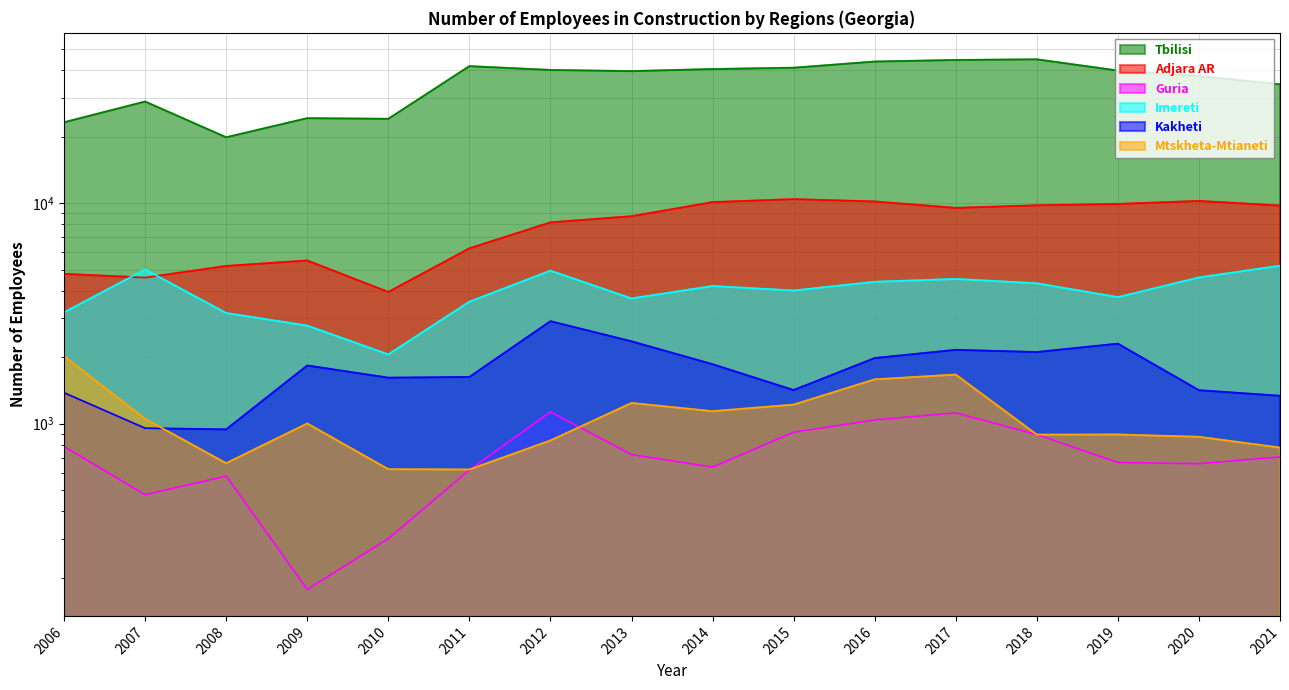

At how many categories does at least one series exceed 36738?

10